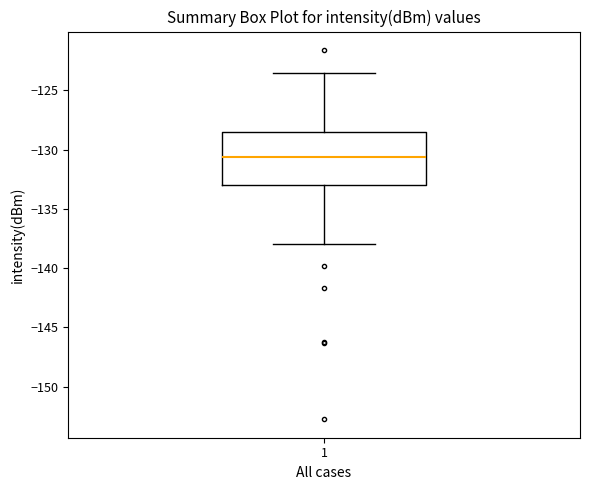

Transcribe this box plot: give where the median line is, the range the box spans, and where the two whiskers end, as read against the y-axis. The values are not printed on the chart, so give them approximately, as read against the axis.

median -130.5, box -133.0 to -128.5, whiskers -138.0 to -123.5